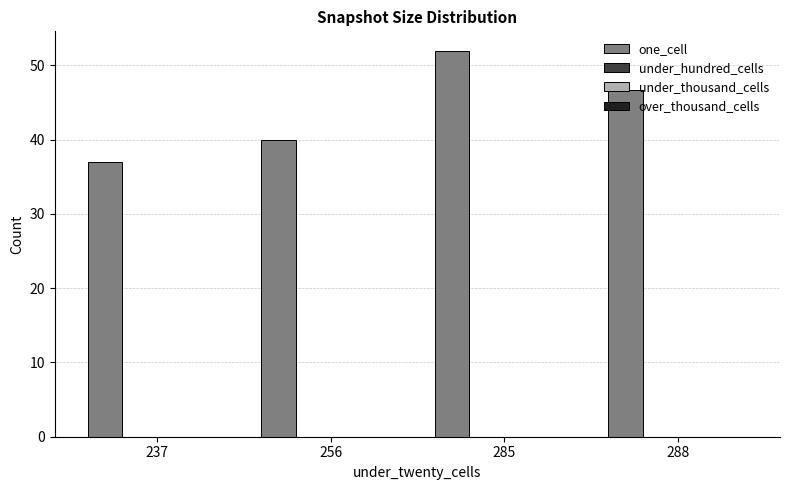

Does the chart contain stacked bars?

No